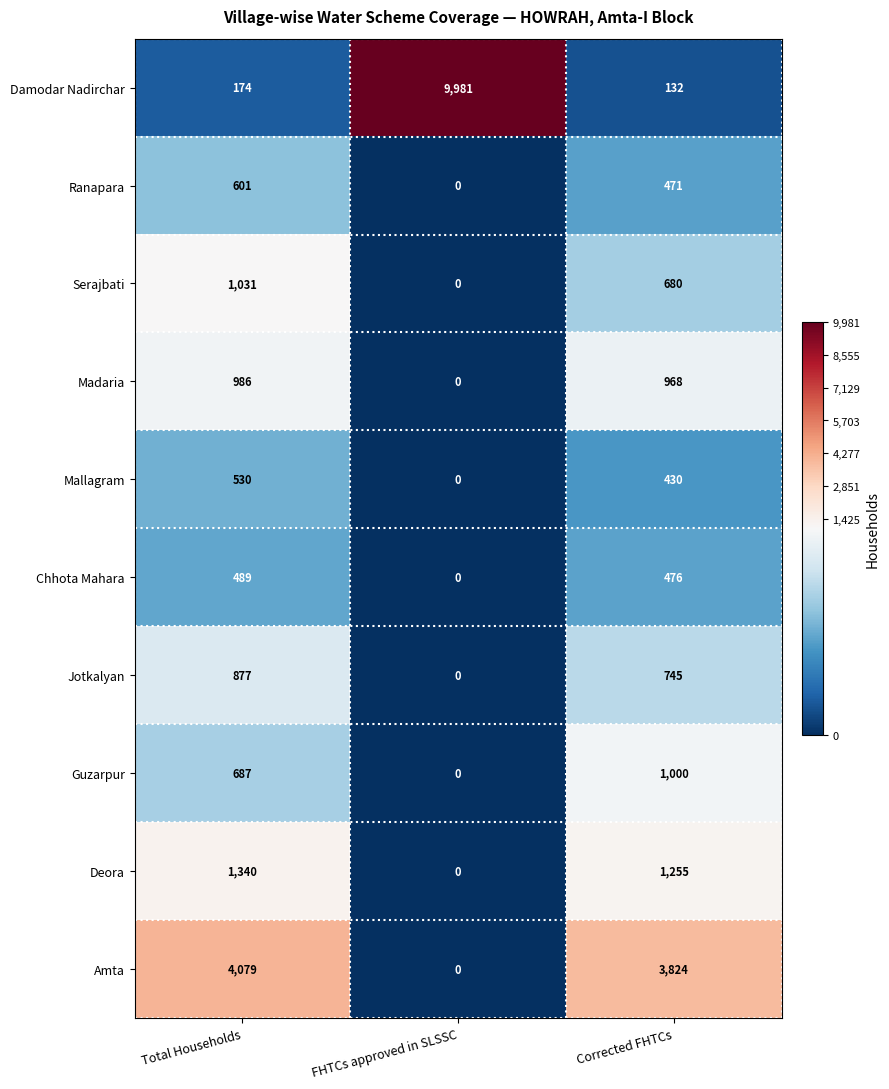

How many data points does each series have?

3